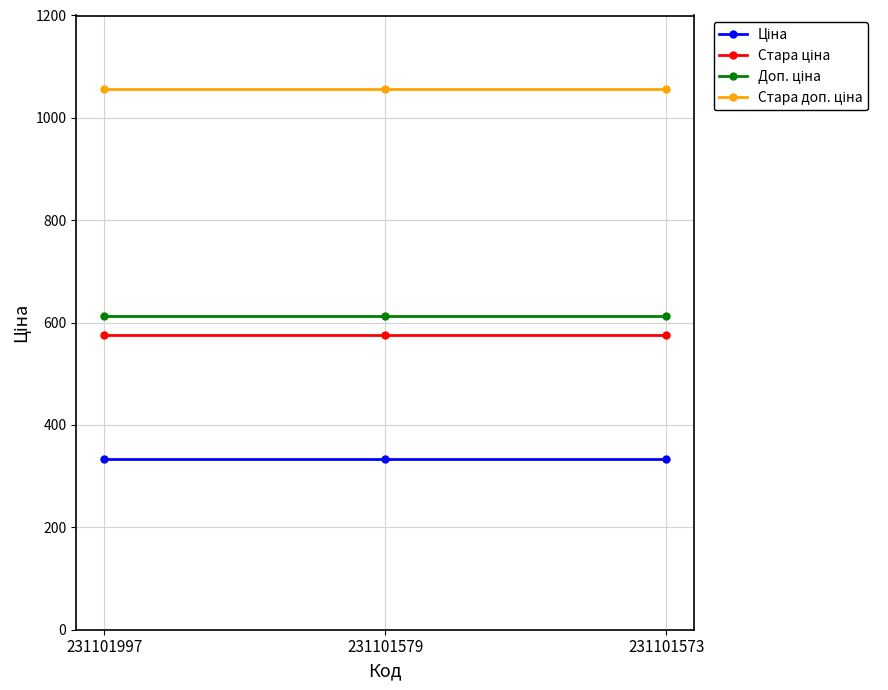

What is the difference between the highest and lowest values at 231101579?

722.8